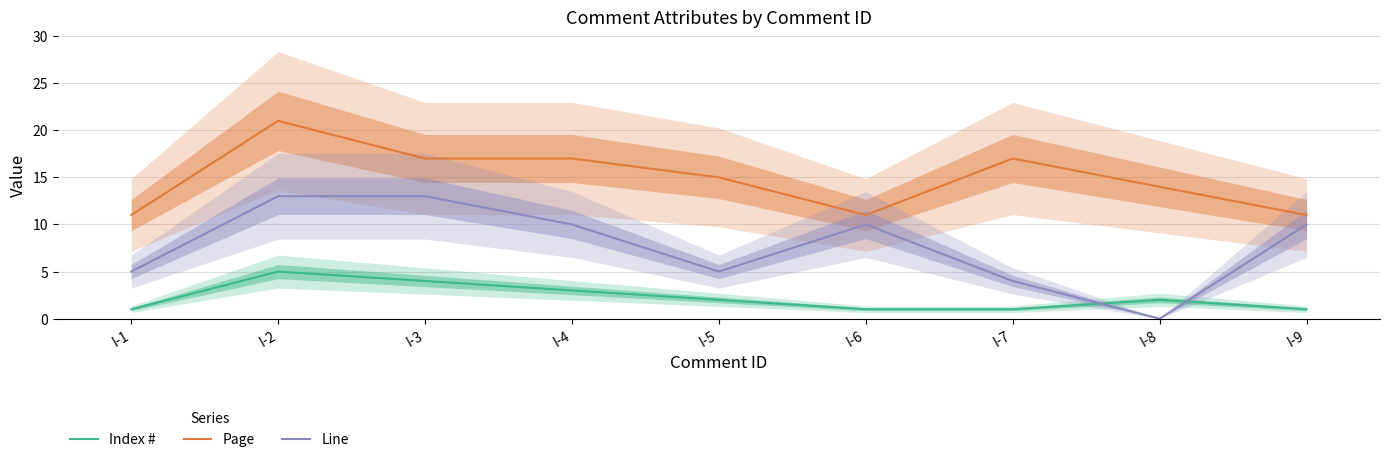

What is the difference between the second highest and second lowest values in the Index # series?

3